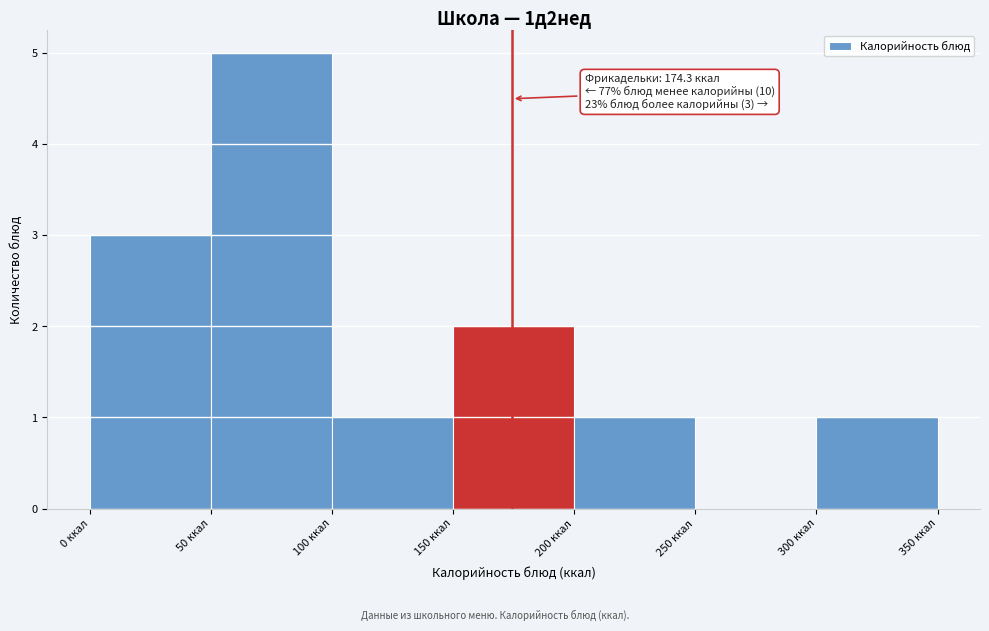

Over which range of the x-axis is the bar tallest?

50 to 100